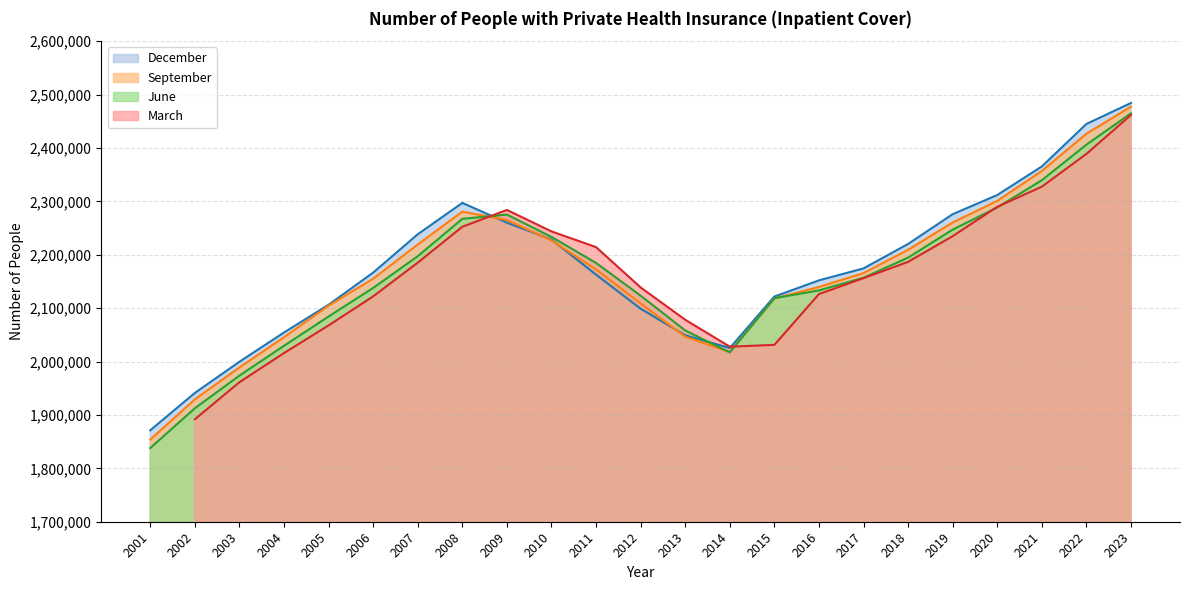

How many intersections are there between December and September?

4